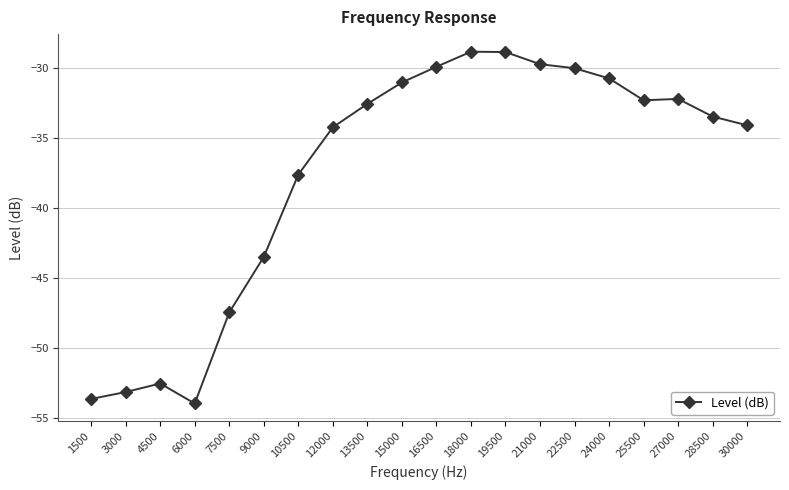

What is the average value?

-37.5